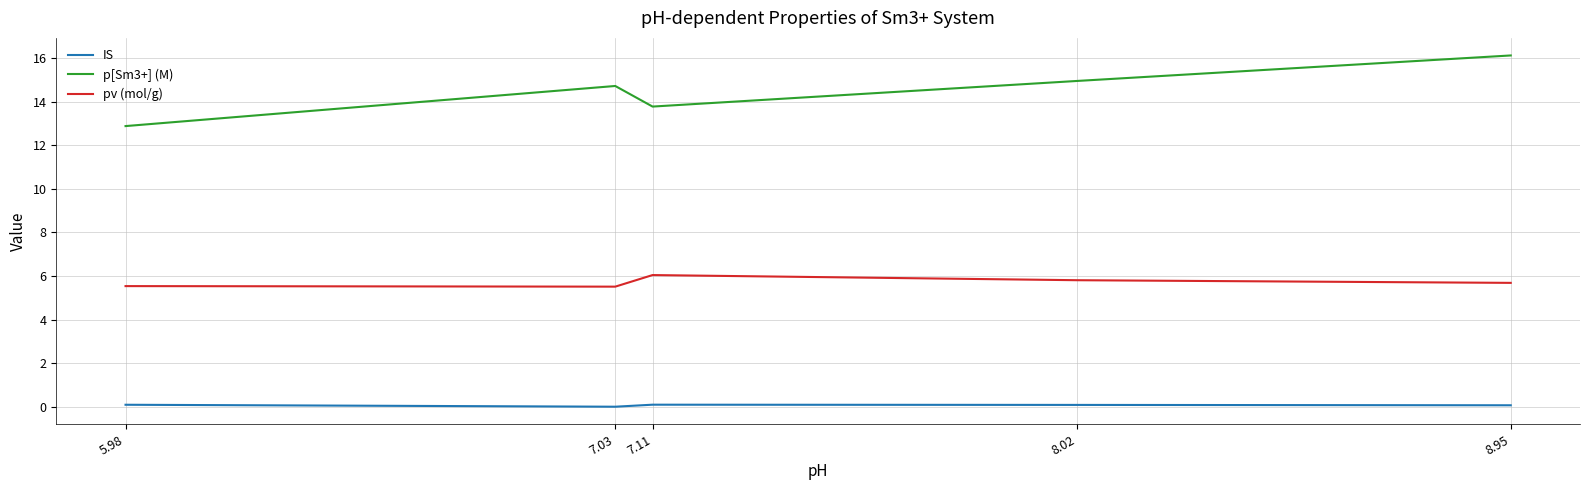

What position from the left is 7.03?

2